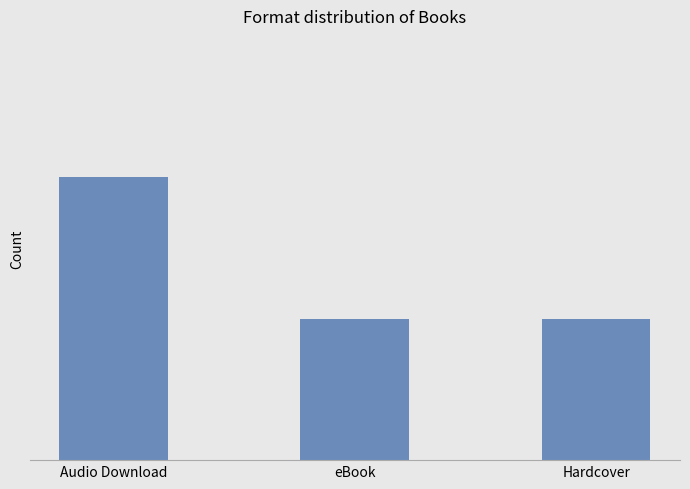

Are the bars horizontal?

No